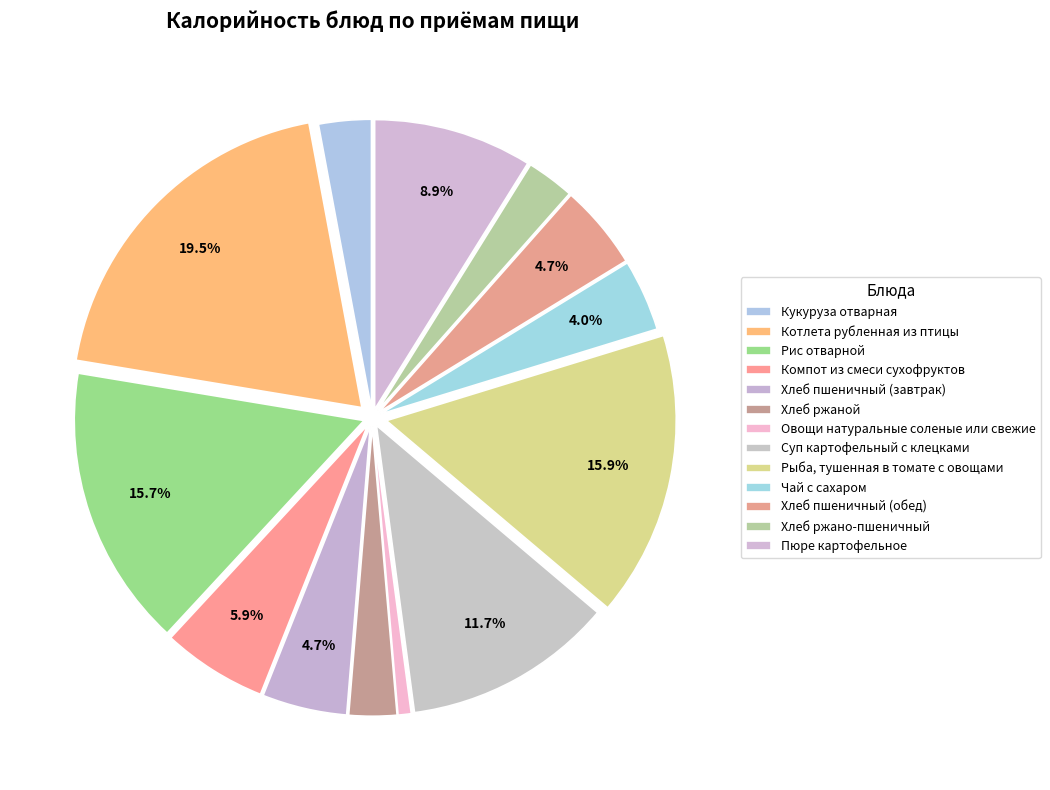

To the nearest percent, what is the difference between the Чай с сахаром and Хлеб ржано-пшеничный slice percentages?

1%